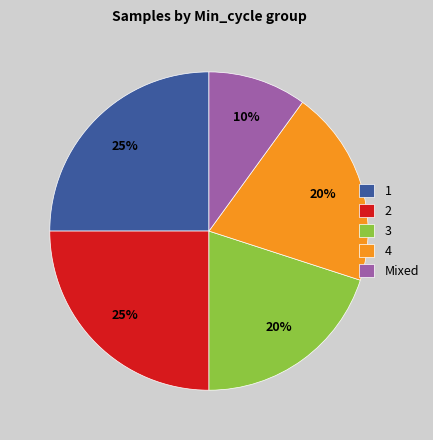

Does any single category account for the majority?

No